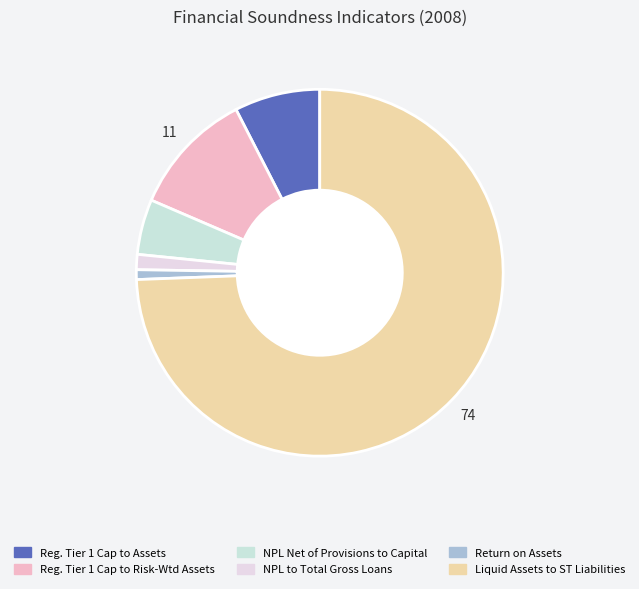

What is the smallest slice in the pie chart?

Return on Assets